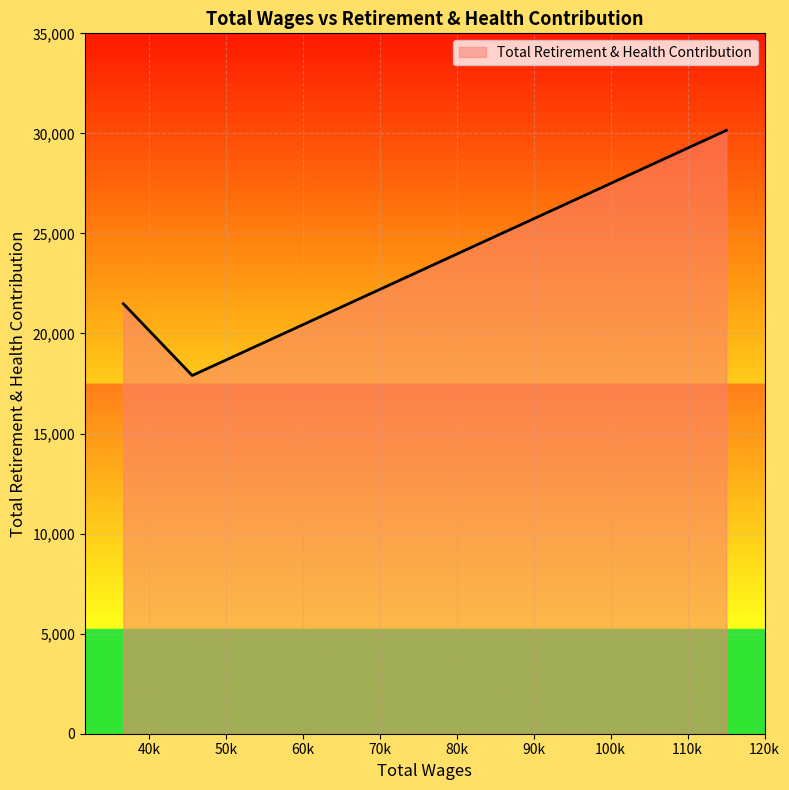

What is the greatest value displayed?

30152